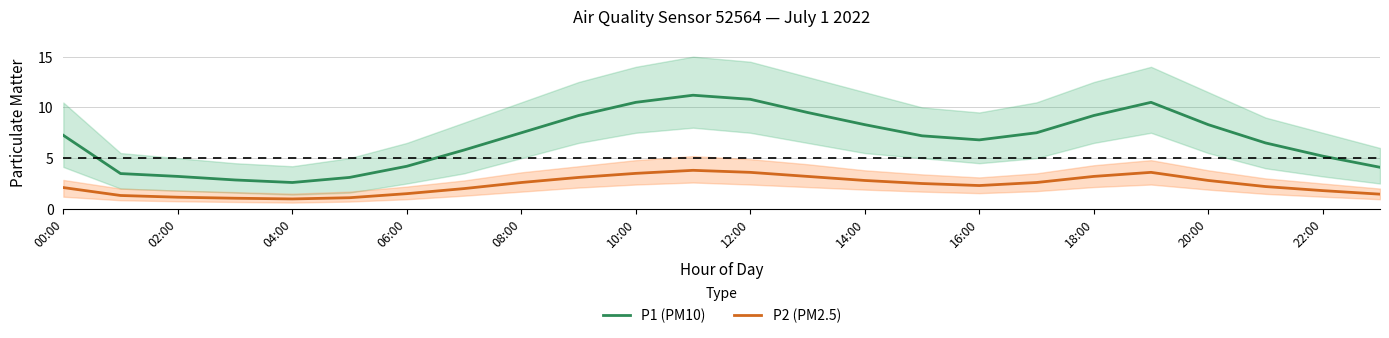

What is the greatest value displayed?

11.2